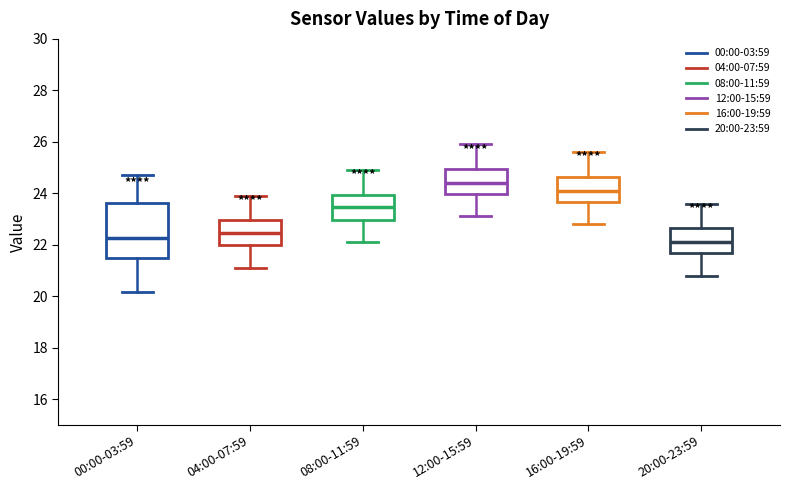

Reading left to right, transcribe this box plot: for each box, give where its median line is, the range the box spans, and where its two whiskers end, as read against the y-axis. The values are not printed on the chart, so give them approximately, as read against the axis.

00:00-03:59: median 22.2, box 21.4 to 23.6, whiskers 20.2 to 24.8
04:00-07:59: median 22.4, box 22.0 to 23.0, whiskers 21.2 to 24.0
08:00-11:59: median 23.4, box 23.0 to 24.0, whiskers 22.2 to 25.0
12:00-15:59: median 24.4, box 24.0 to 25.0, whiskers 23.2 to 26.0
16:00-19:59: median 24.2, box 23.6 to 24.6, whiskers 22.8 to 25.6
20:00-23:59: median 22.2, box 21.6 to 22.6, whiskers 20.8 to 23.6